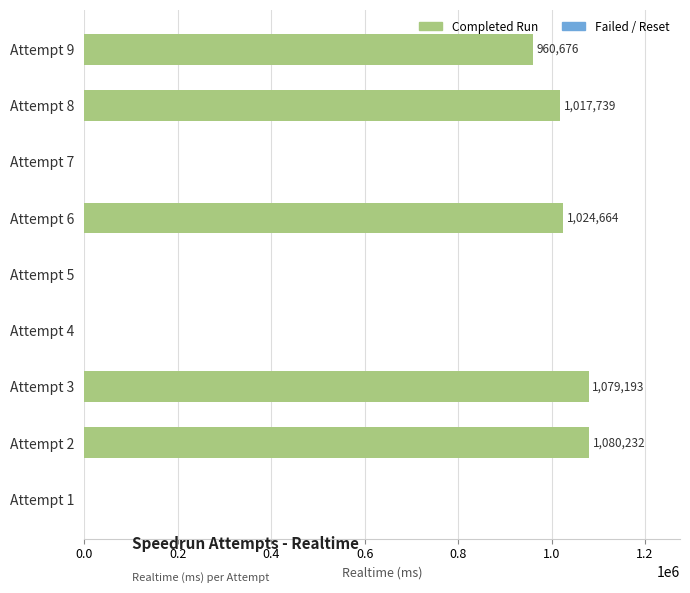

At which label is the value closest to 540116?

Attempt 9